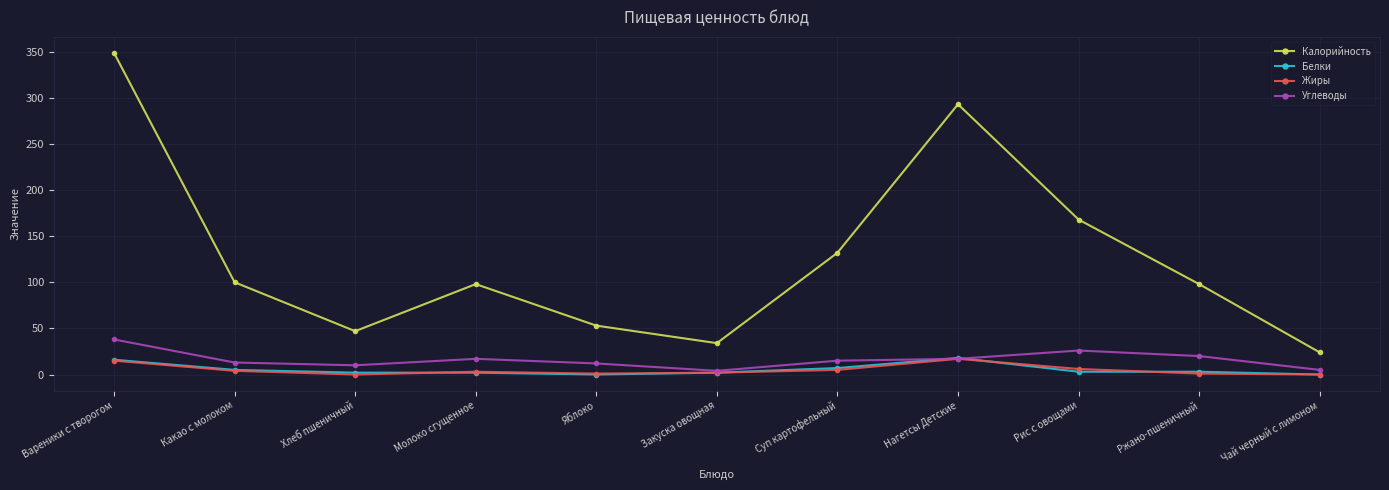

How many categories are shown in the chart?

11